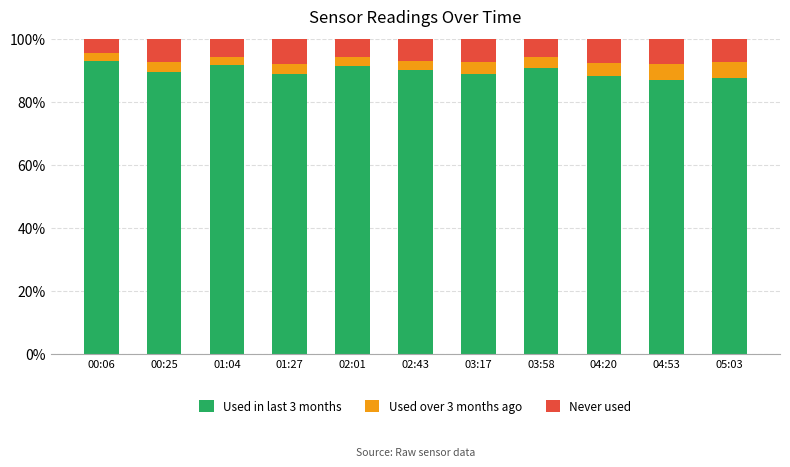

What is the difference between the second highest and minimum values in the Used in last 3 months series?

4.5